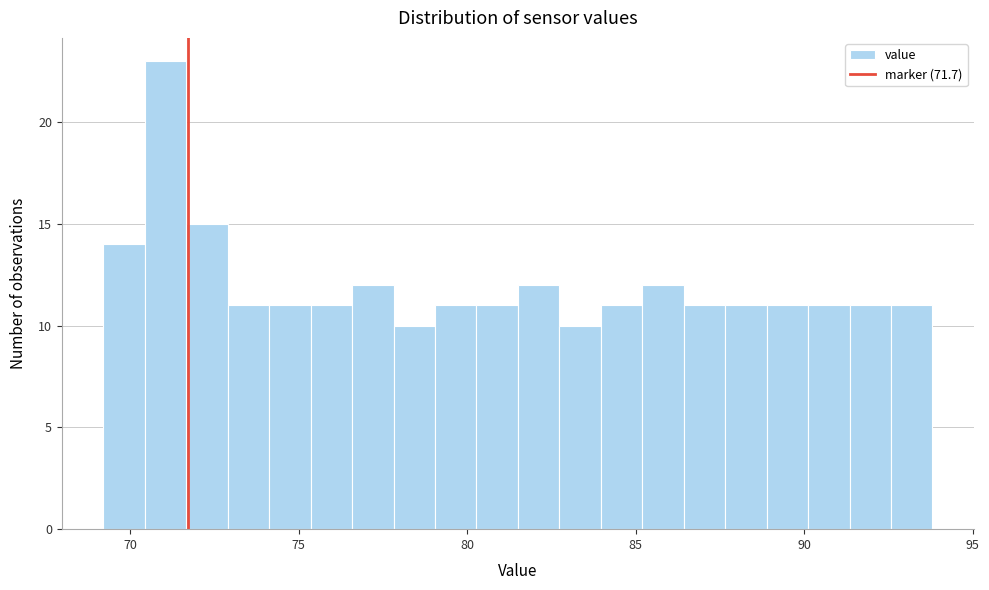

Around what value on the x-axis is the tallest bar? Give the approximate position of its centre, as read against the axis.

71.0